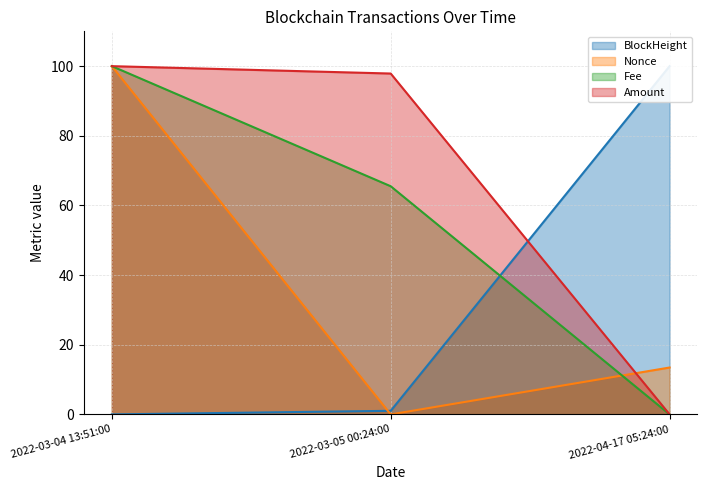

Is the value of BlockHeight at 2022-03-05 00:24:00 greater than the value of Fee at 2022-03-04 13:51:00?

No